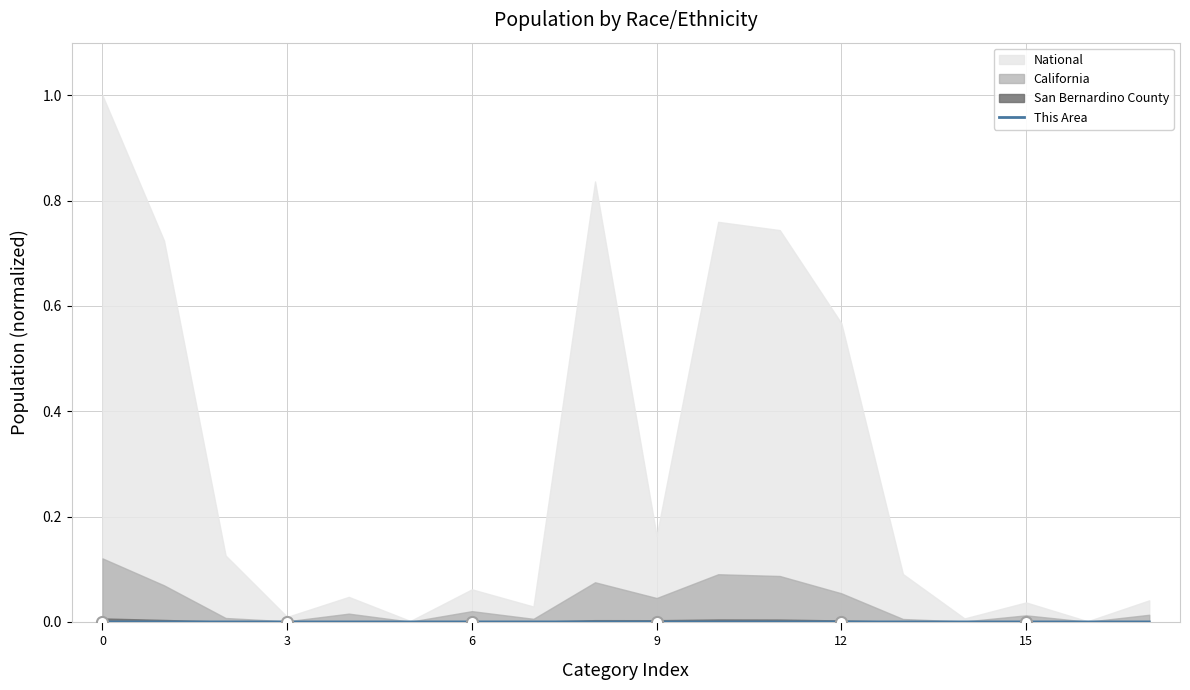

The value at 12 is 0.0. True or false?

False